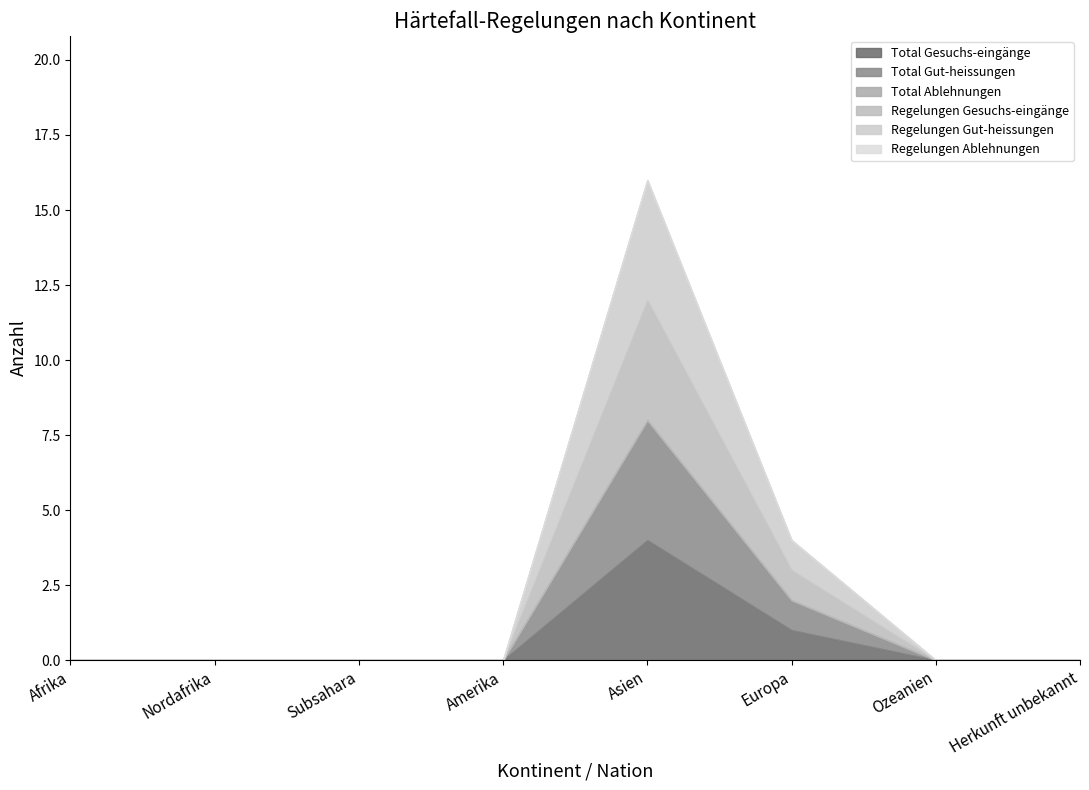

At which category is the sum across all series the highest?

Asien